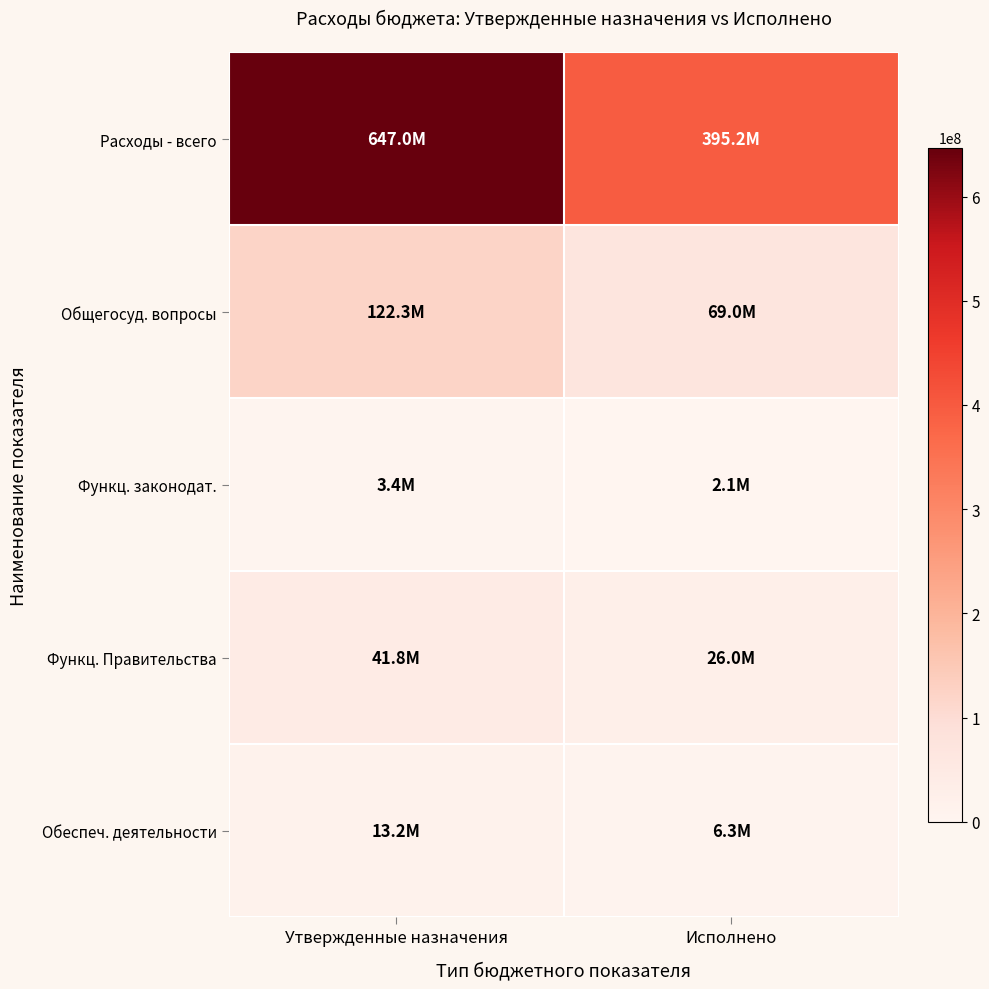

At Исполнено, list the series in order from largest to smallest.

Расходы - всего, Общегосуд. вопросы, Функц. Правительства, Обеспеч. деятельности, Функц. законодат.